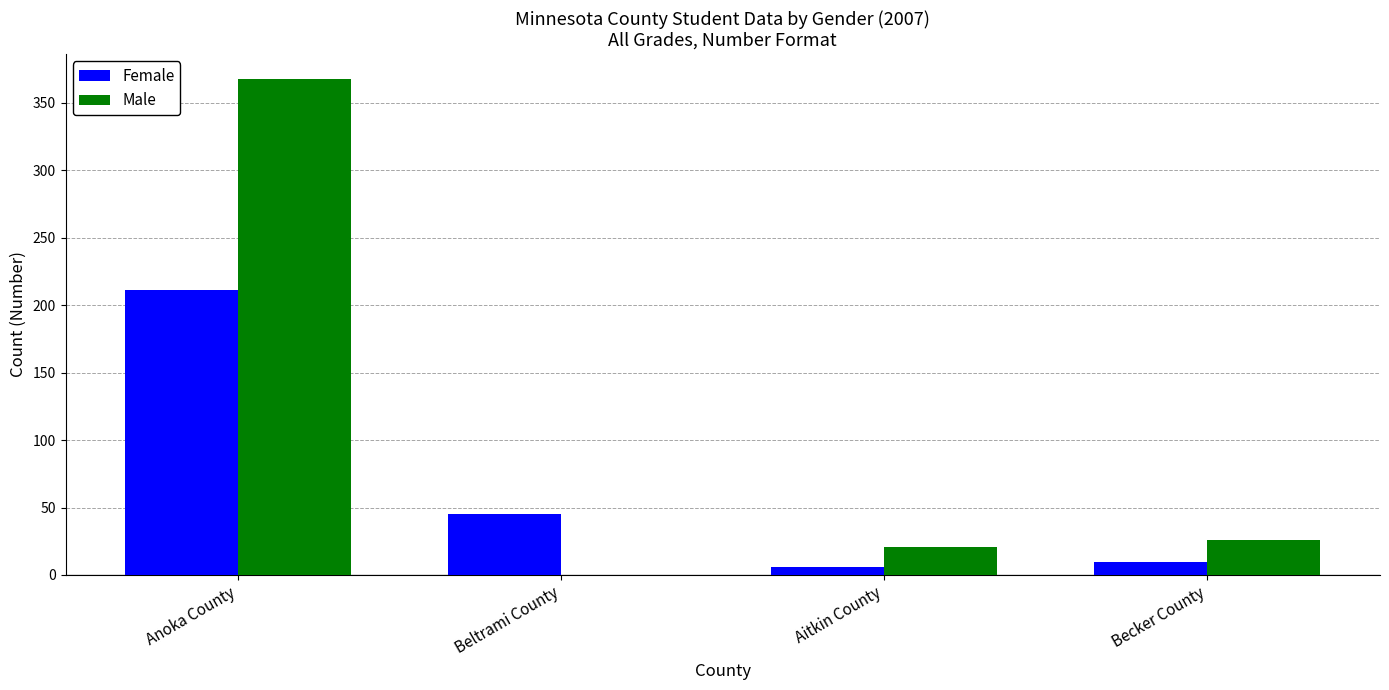

At which label does Male reach its peak?

Anoka County